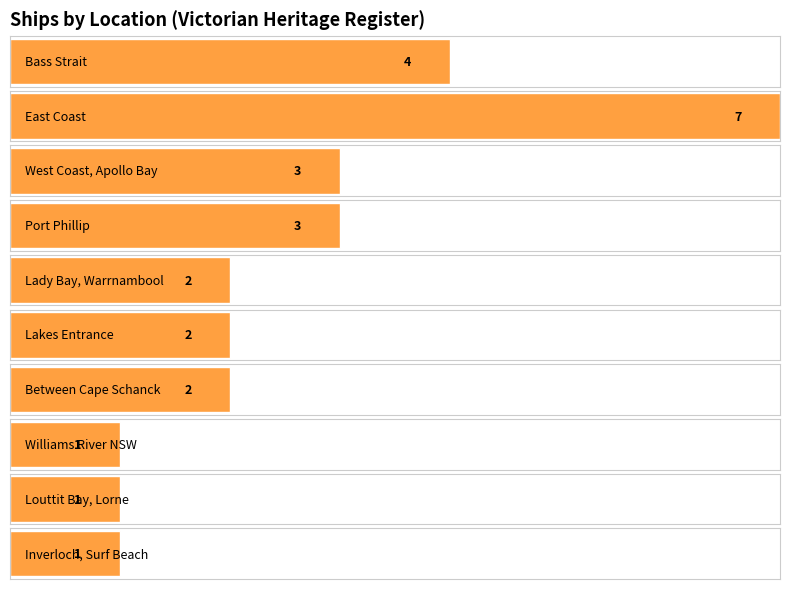

Which has a higher value, Victorian Heritage Register - East Coast or Victorian Heritage Register - Bass Strait, off Port Phillip Heads?

Victorian Heritage Register - East Coast